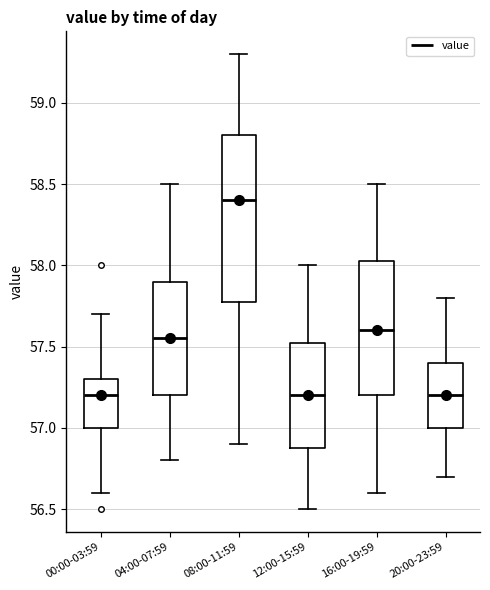

Reading left to right, transcribe this box plot: for each box, give where its median line is, the range the box spans, and where its two whiskers end, as read against the y-axis. The values are not printed on the chart, so give them approximately, as read against the axis.

00:00-03:59: median 57.20, box 57.00 to 57.30, whiskers 56.60 to 57.70
04:00-07:59: median 57.55, box 57.20 to 57.90, whiskers 56.80 to 58.50
08:00-11:59: median 58.40, box 57.80 to 58.80, whiskers 56.90 to 59.30
12:00-15:59: median 57.20, box 56.90 to 57.55, whiskers 56.50 to 58.00
16:00-19:59: median 57.60, box 57.20 to 58.05, whiskers 56.60 to 58.50
20:00-23:59: median 57.20, box 57.00 to 57.40, whiskers 56.70 to 57.80